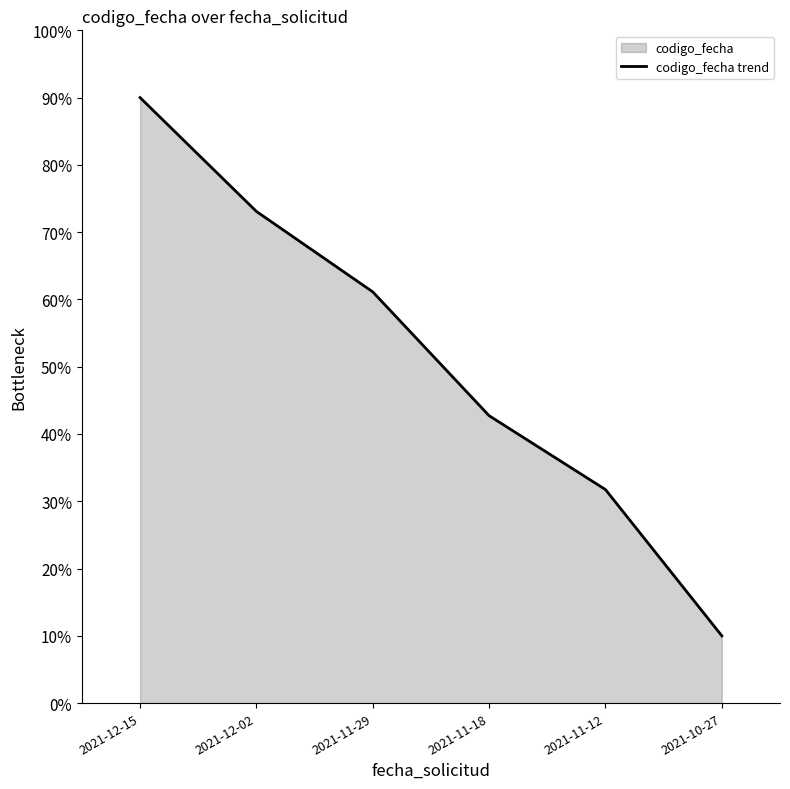

Which category has the highest value across all series?

2021-12-15